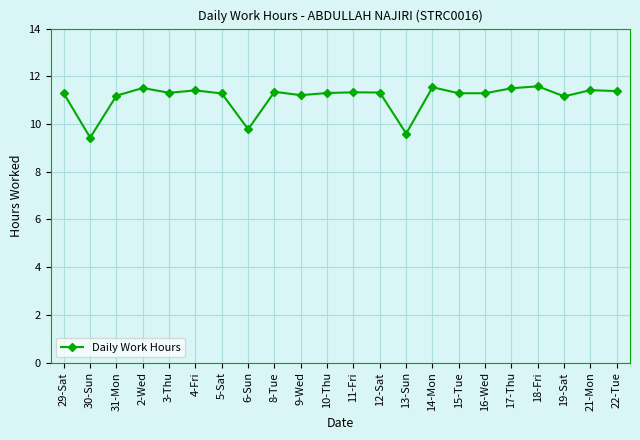

Where does the data first go above 11?

29-Sat